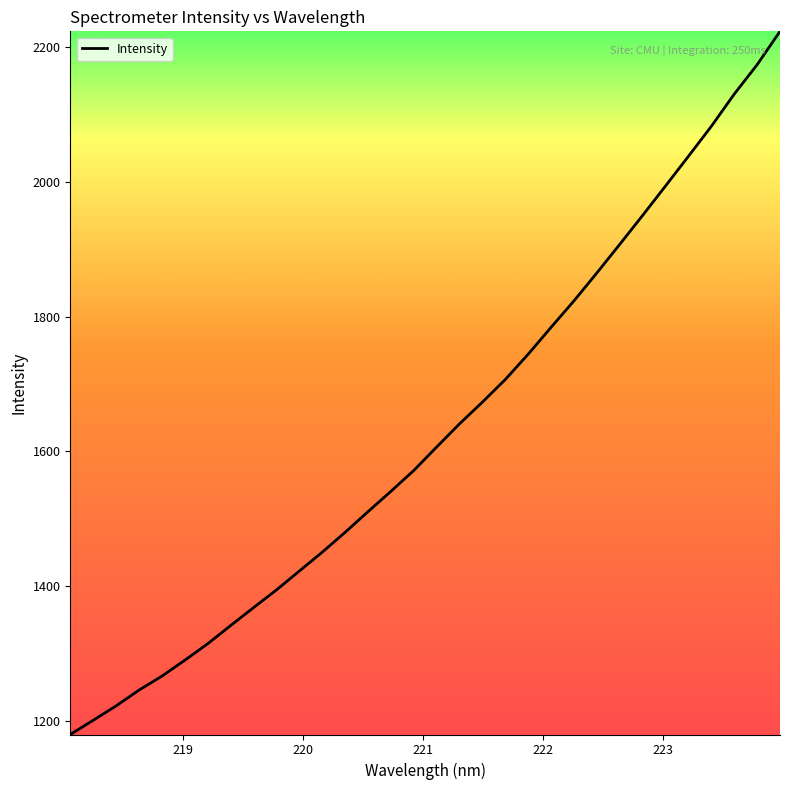

What is the difference between the maximum and minimum values?

1043.0